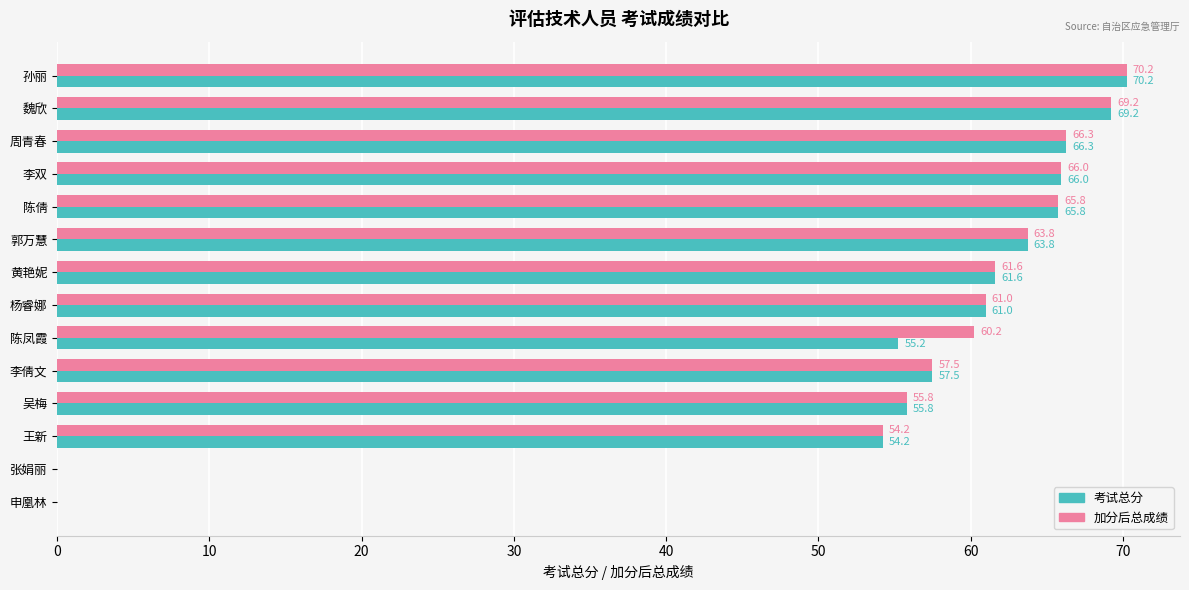

How many categories are shown in the chart?

14